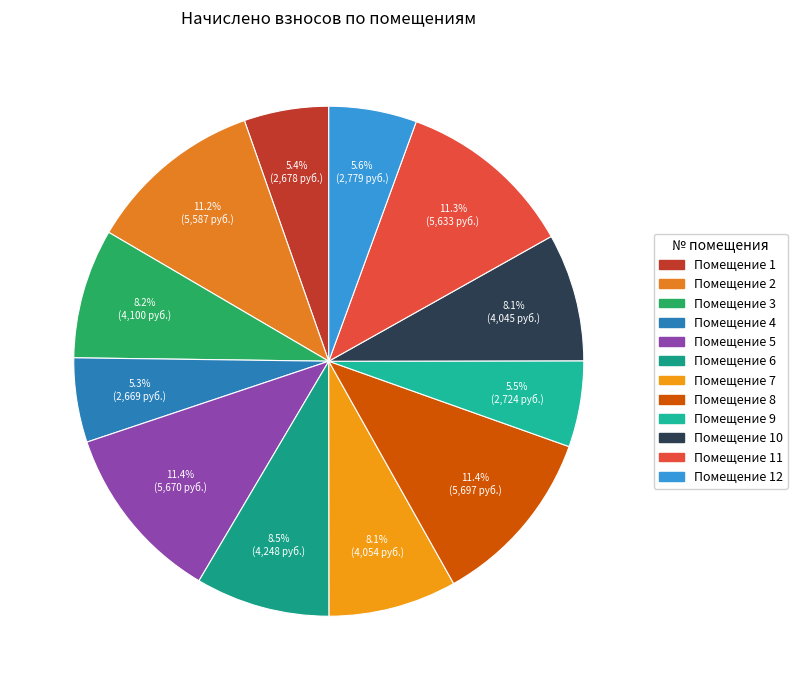

Rank the categories by value from highest to lowest.

8, 5, 11, 2, 6, 3, 7, 10, 12, 9, 1, 4